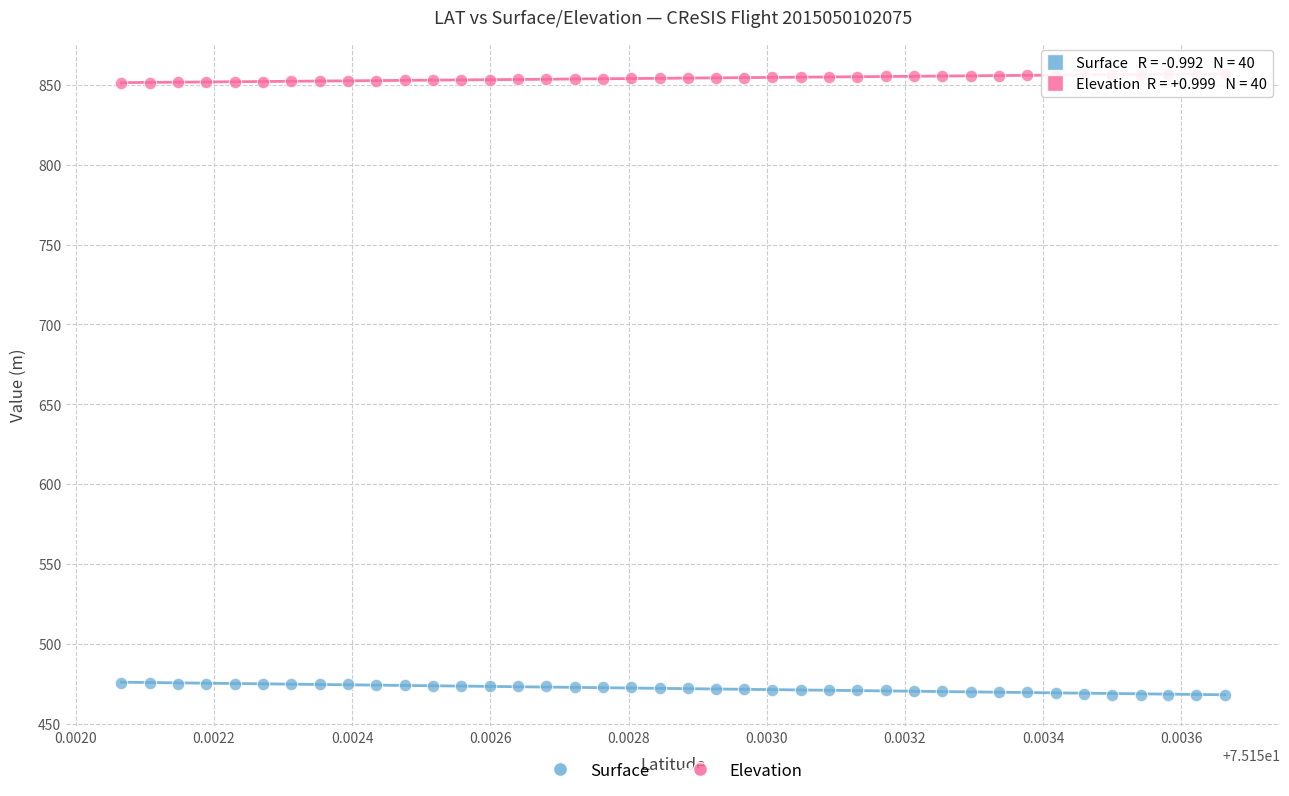

Which series contains the highest Y value?

Elevation